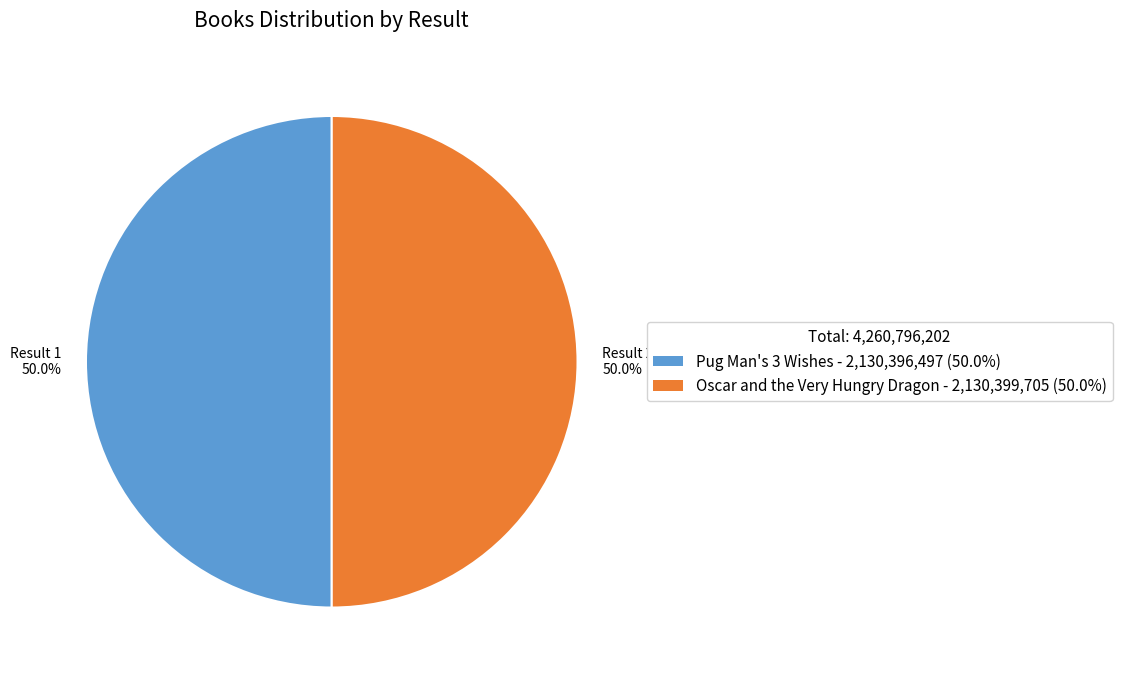

To the nearest percent, what is the average slice percentage?

50%